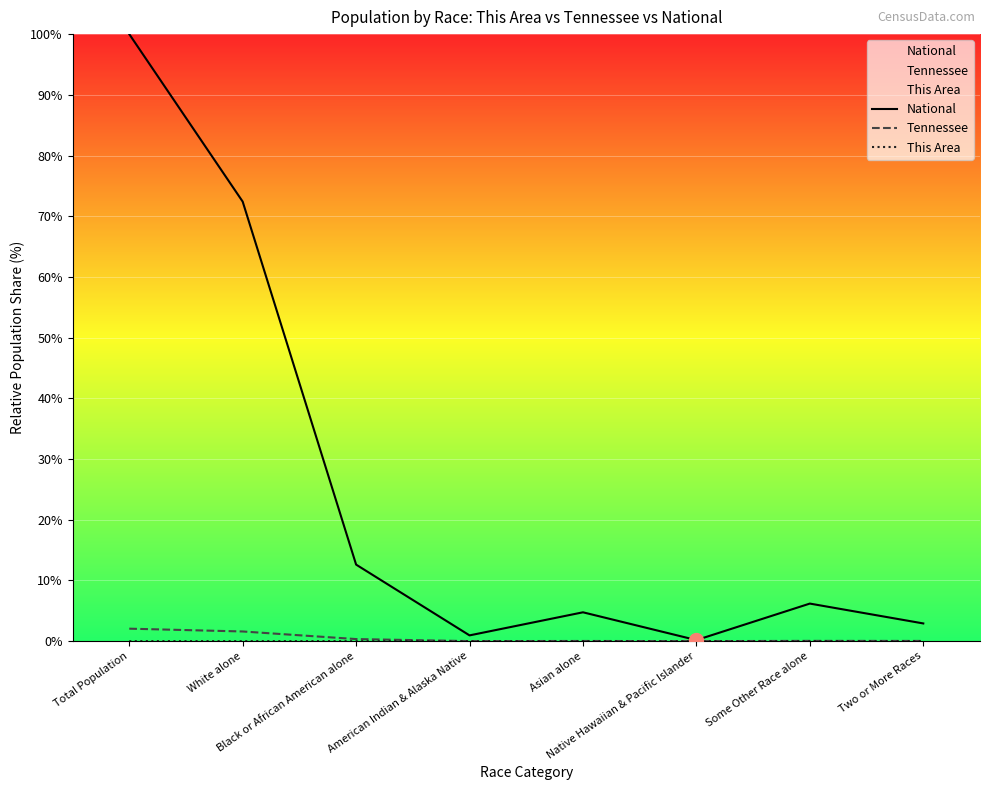

True or false: Tennessee and National cross at least once.

False